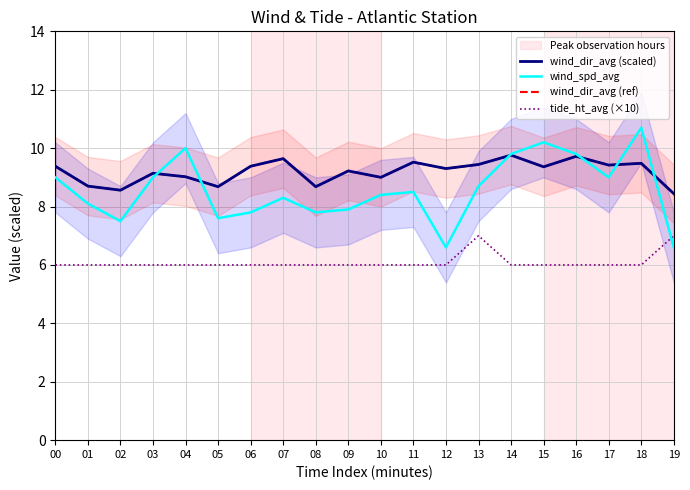

What is the lowest value of the tide_ht_avg (×10) series?

6.0